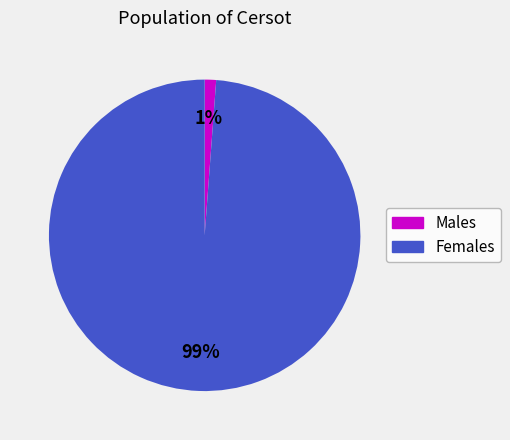

Is there a majority slice in this chart?

Yes